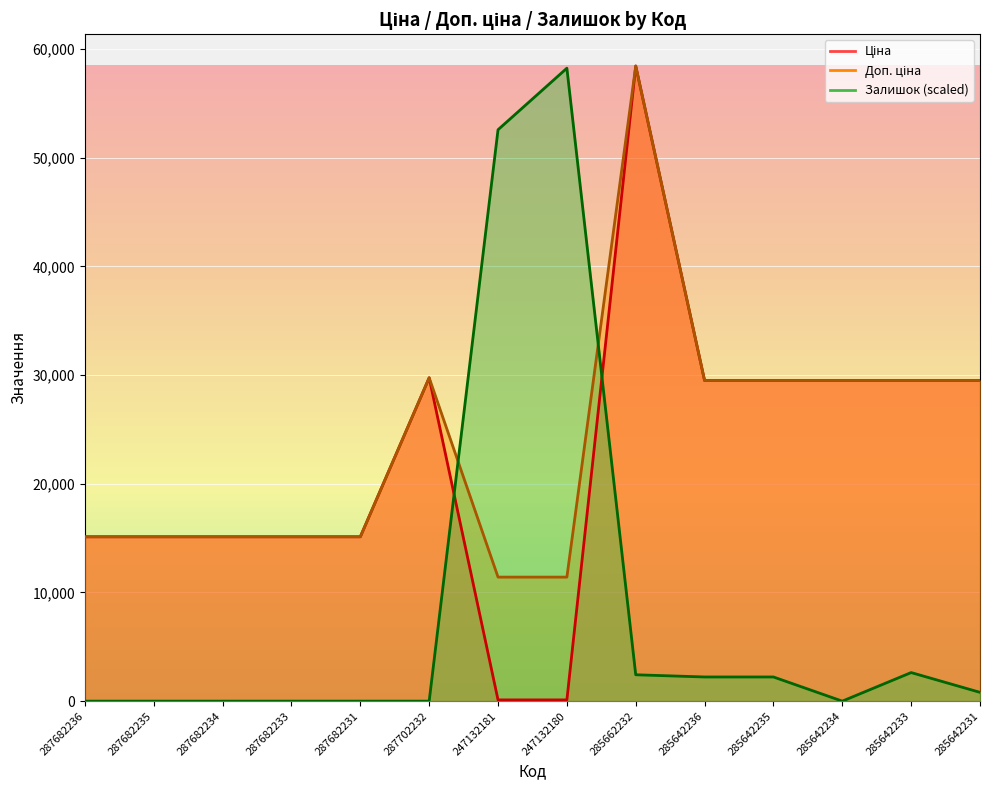

What is the maximum value shown in the chart?

58426.5